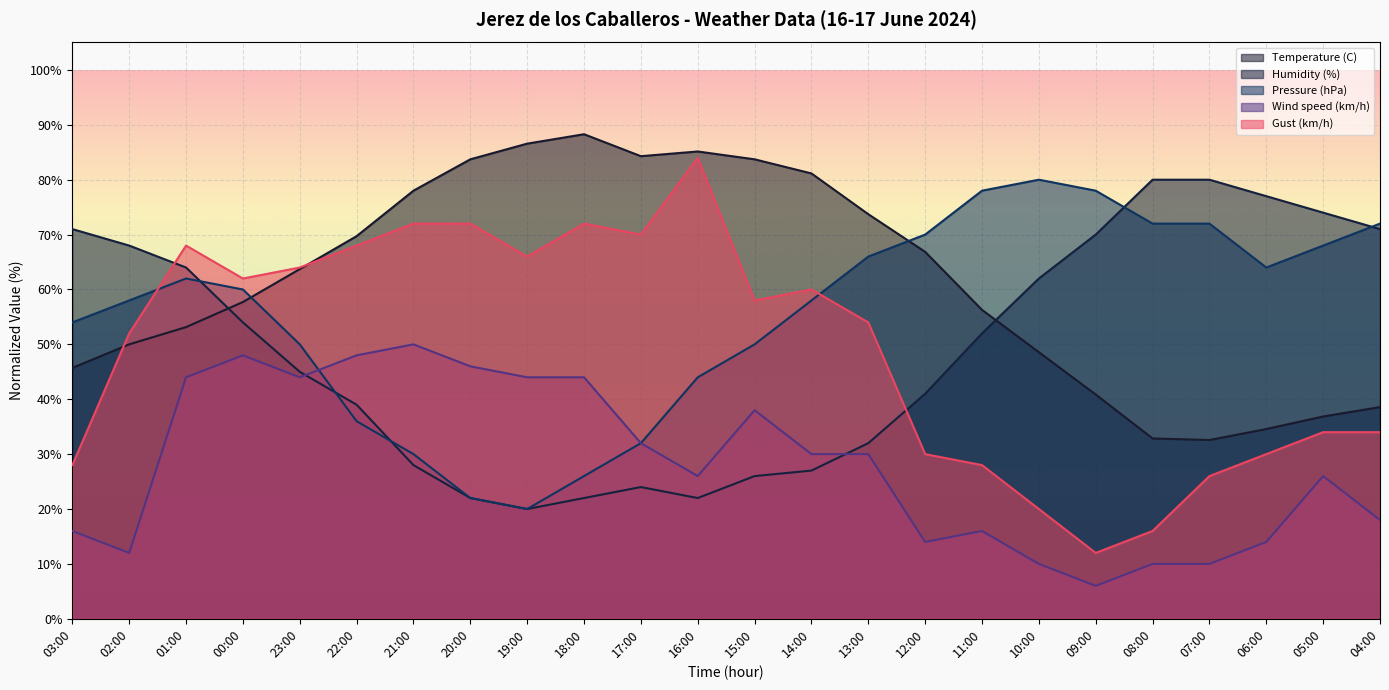

True or false: Wind speed (km/h) has more than 2 interior local peaks.

True